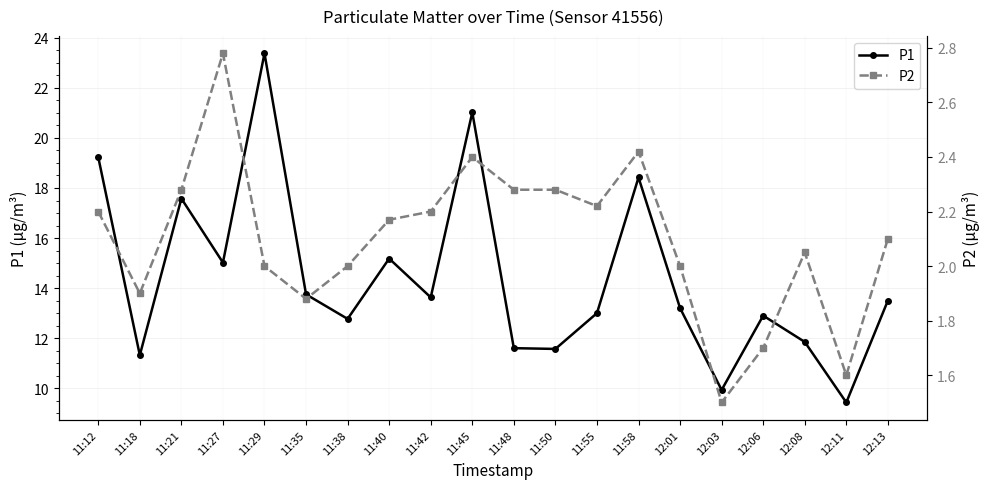

Is it true that P2 equals 2.3 at 11:21?

True